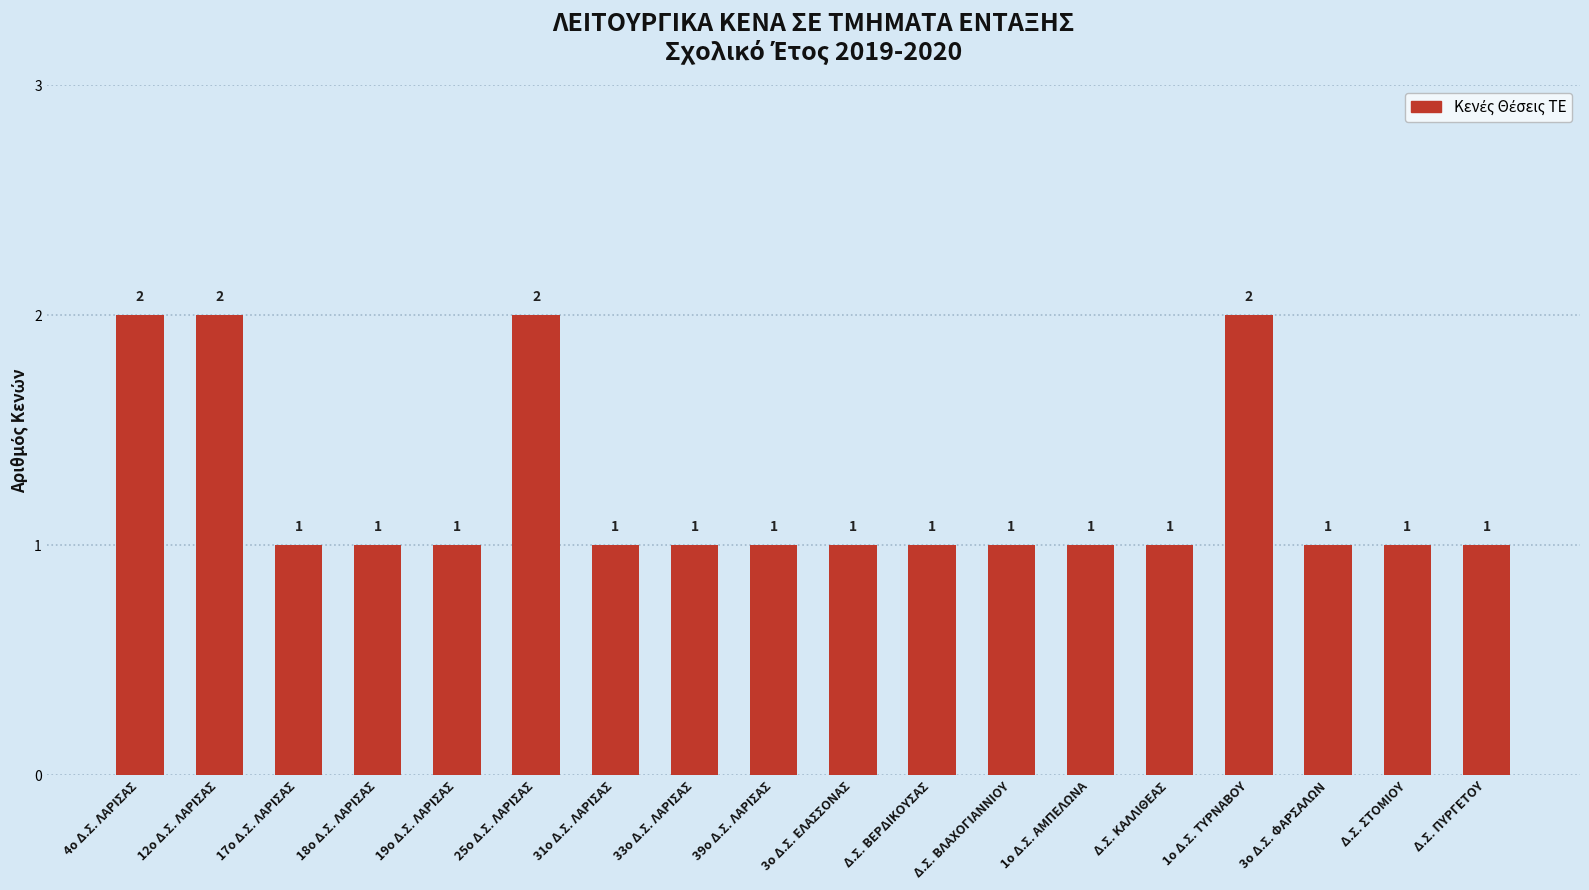

What is the maximum value shown in the chart?

2